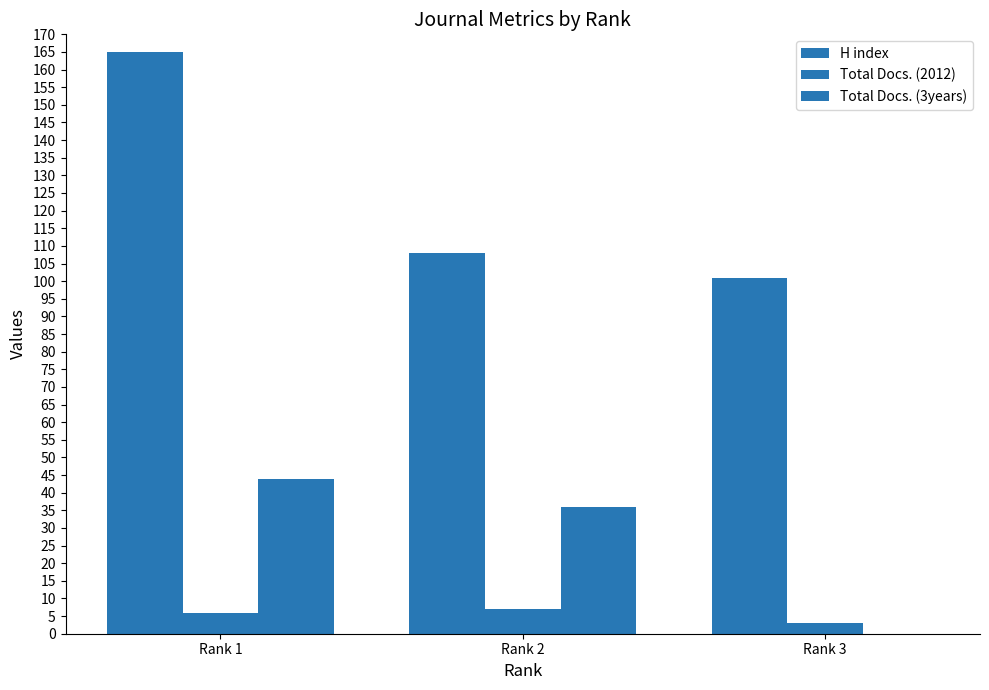

Which series has the widest spread of values?

H index